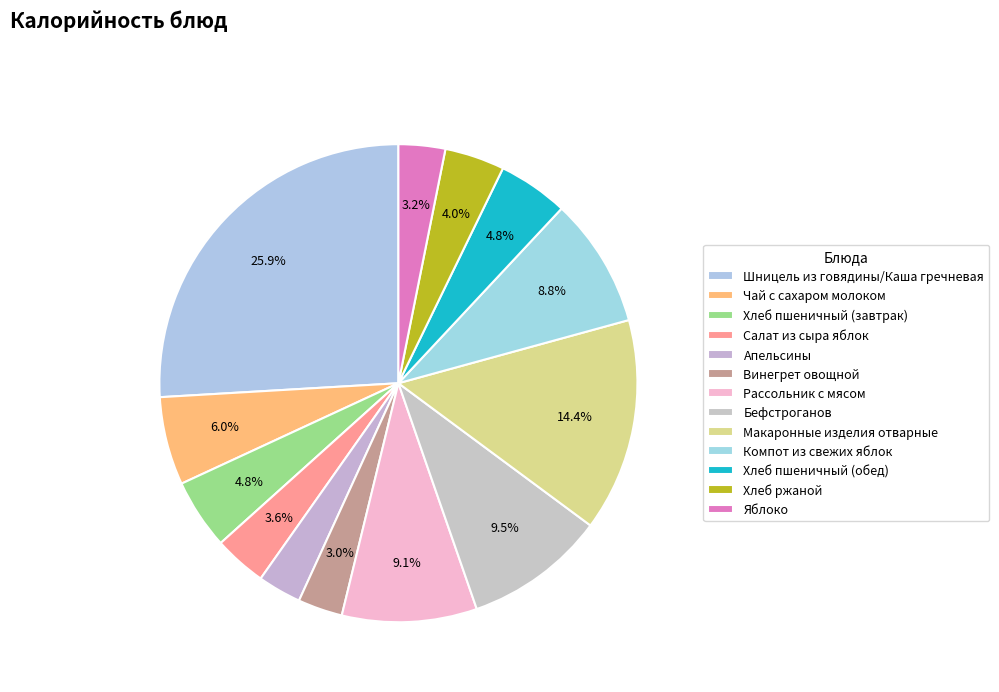

Is there any slice that represents more than half of the pie?

No